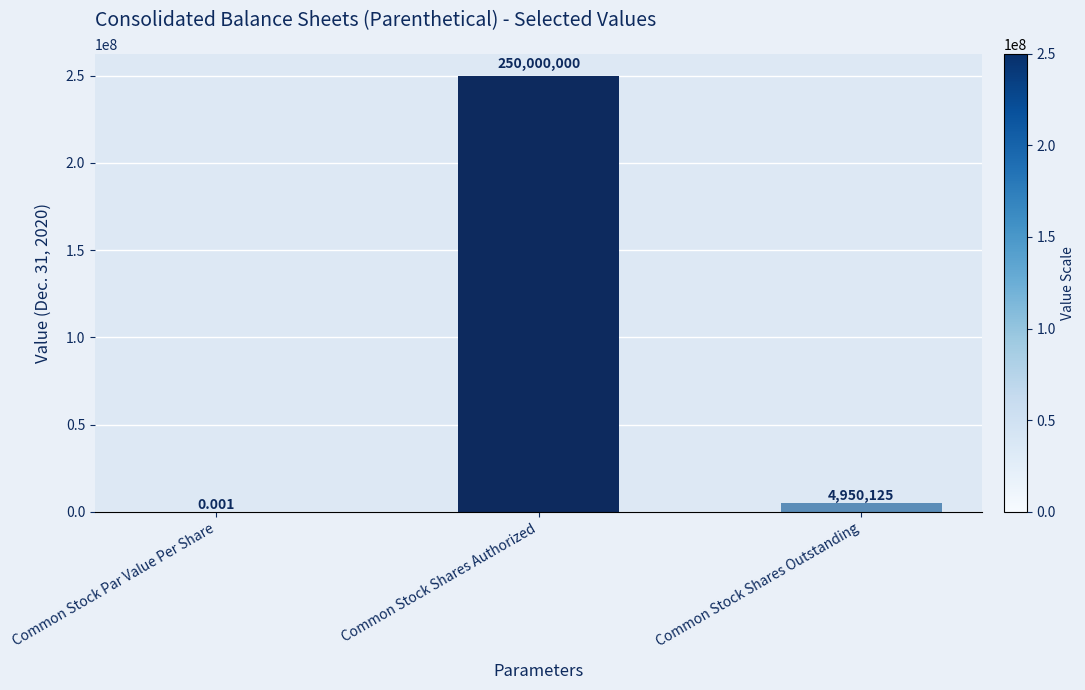

Where does the data first go above 4950125?

Common Stock Shares Authorized